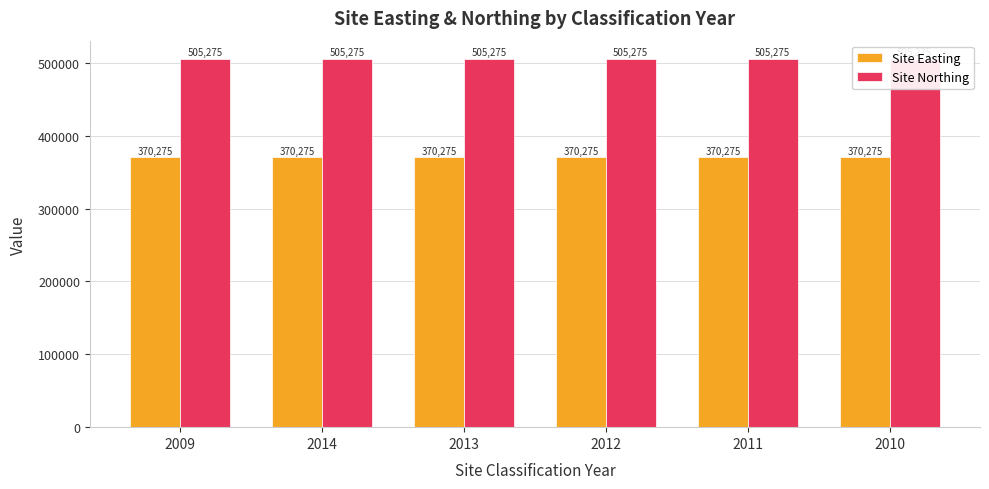

Is the value of Site Northing at 2013 greater than the value of Site Easting at 2012?

Yes